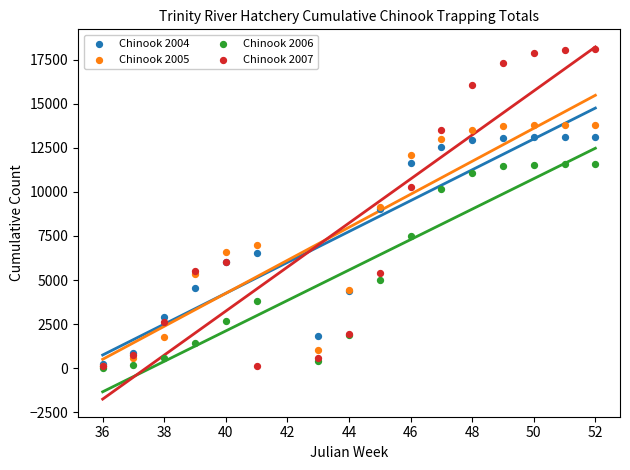

Which series contains the lowest Y value?

Chinook 2006